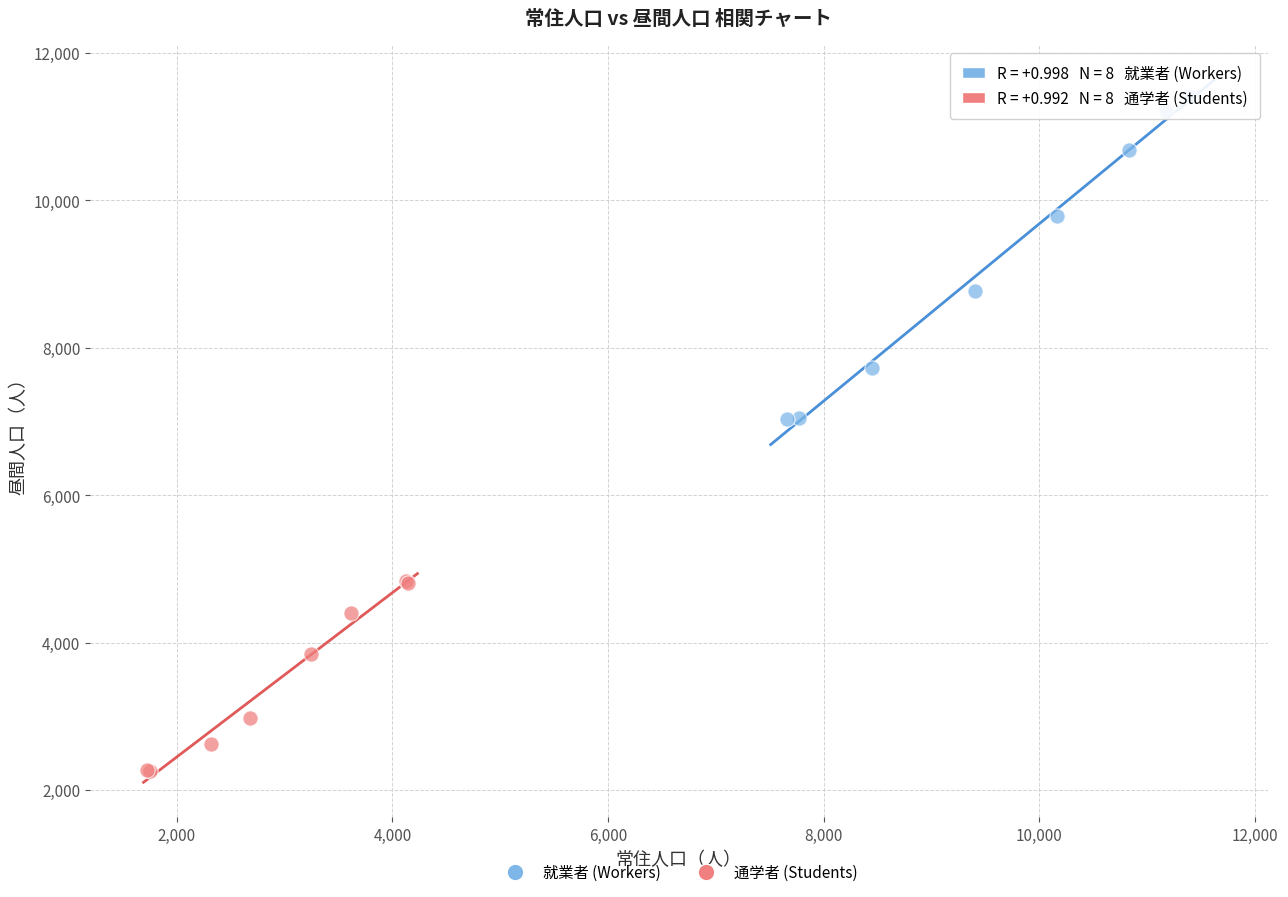

Which series reaches the maximum Y coordinate?

就業者 (Workers)